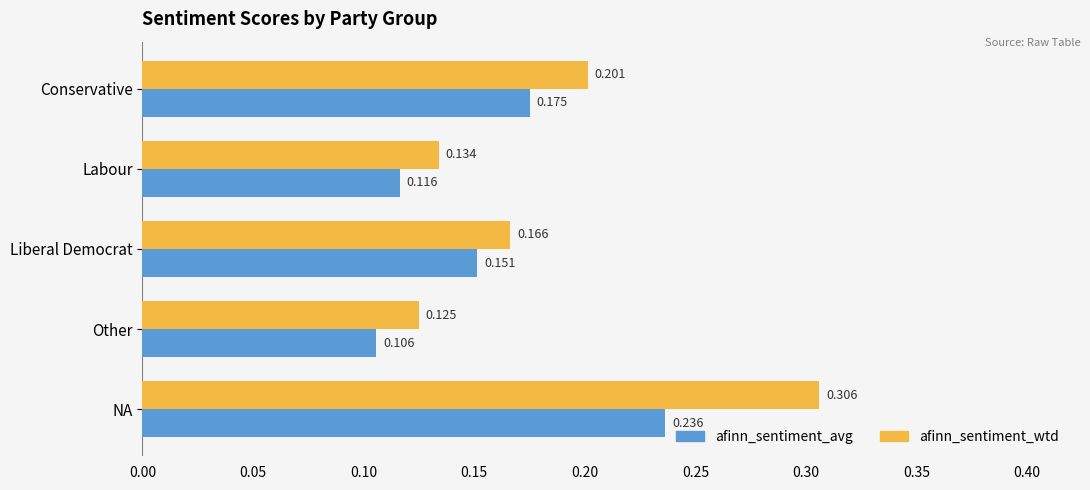

At which category does the chart reach its peak across all series?

NA